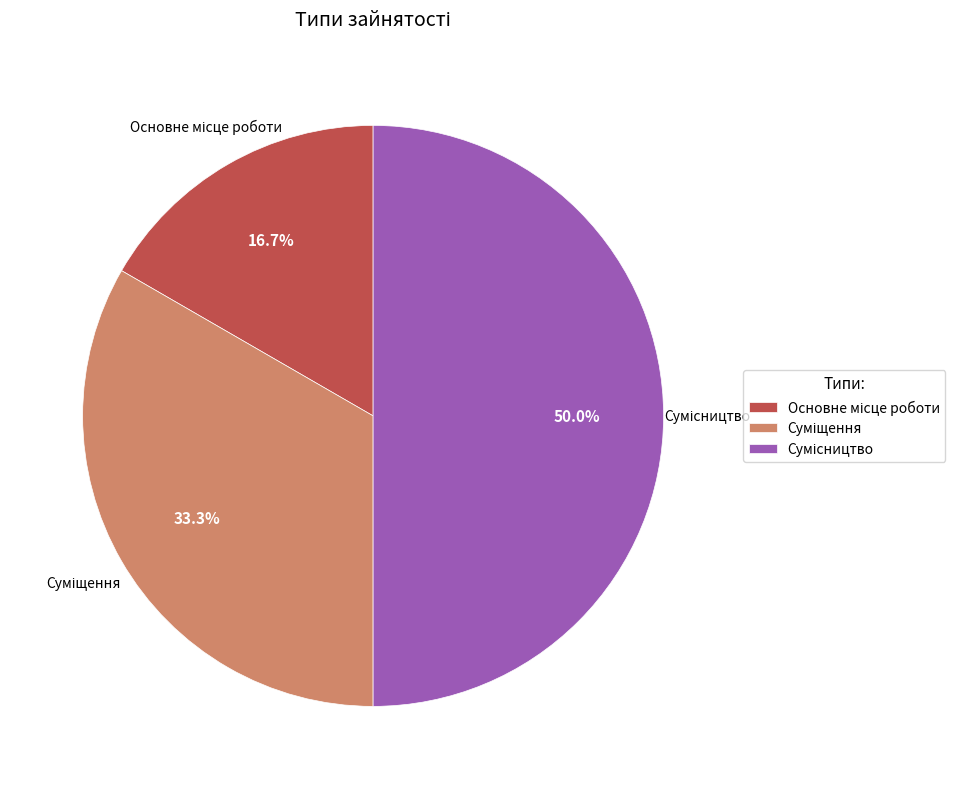

How many slices are in this pie chart?

3